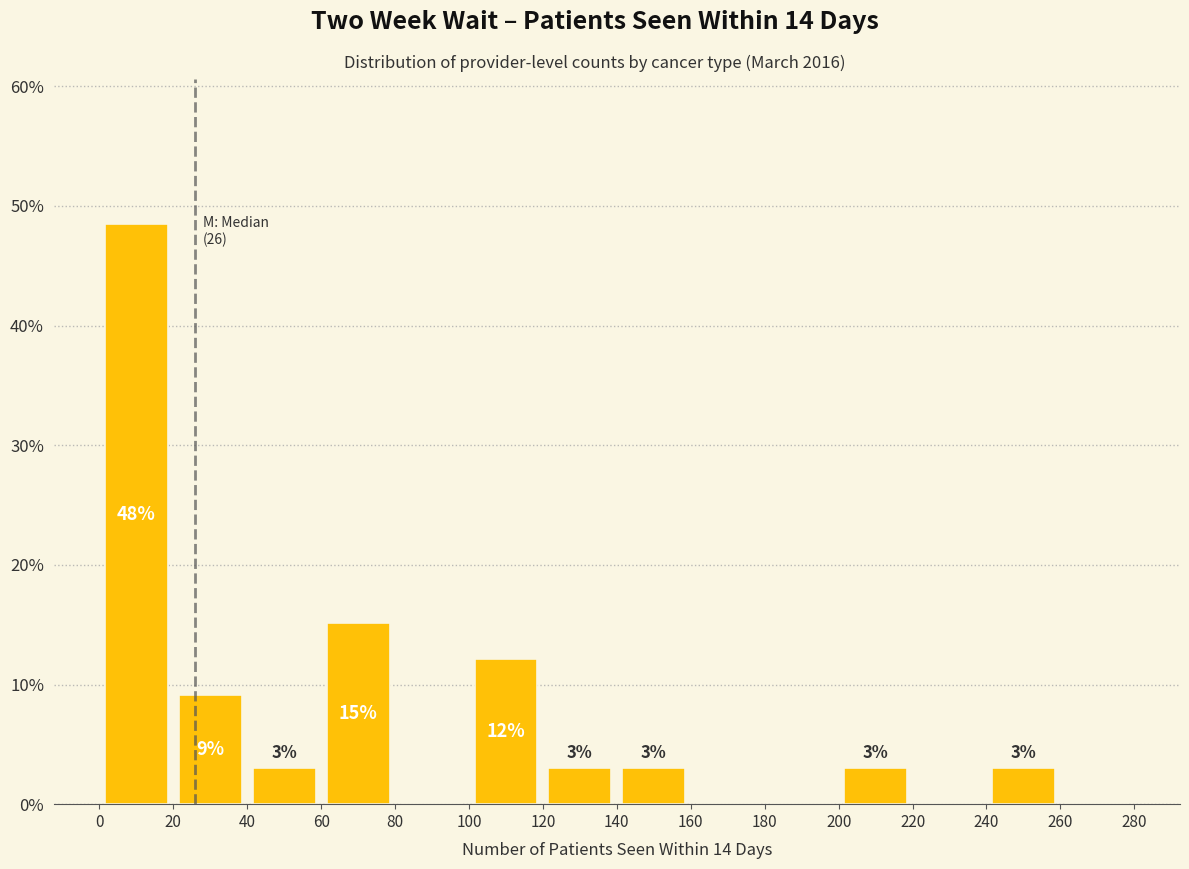

Over which range of the x-axis is the bar tallest?

0 to 20